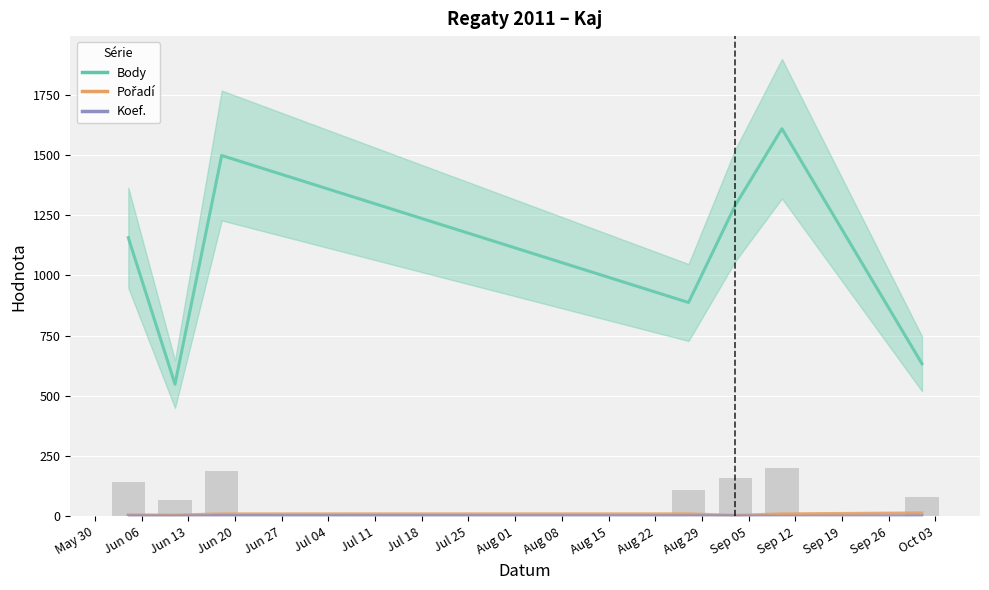

Which category has the highest value in the Koef. series?

Jun 13